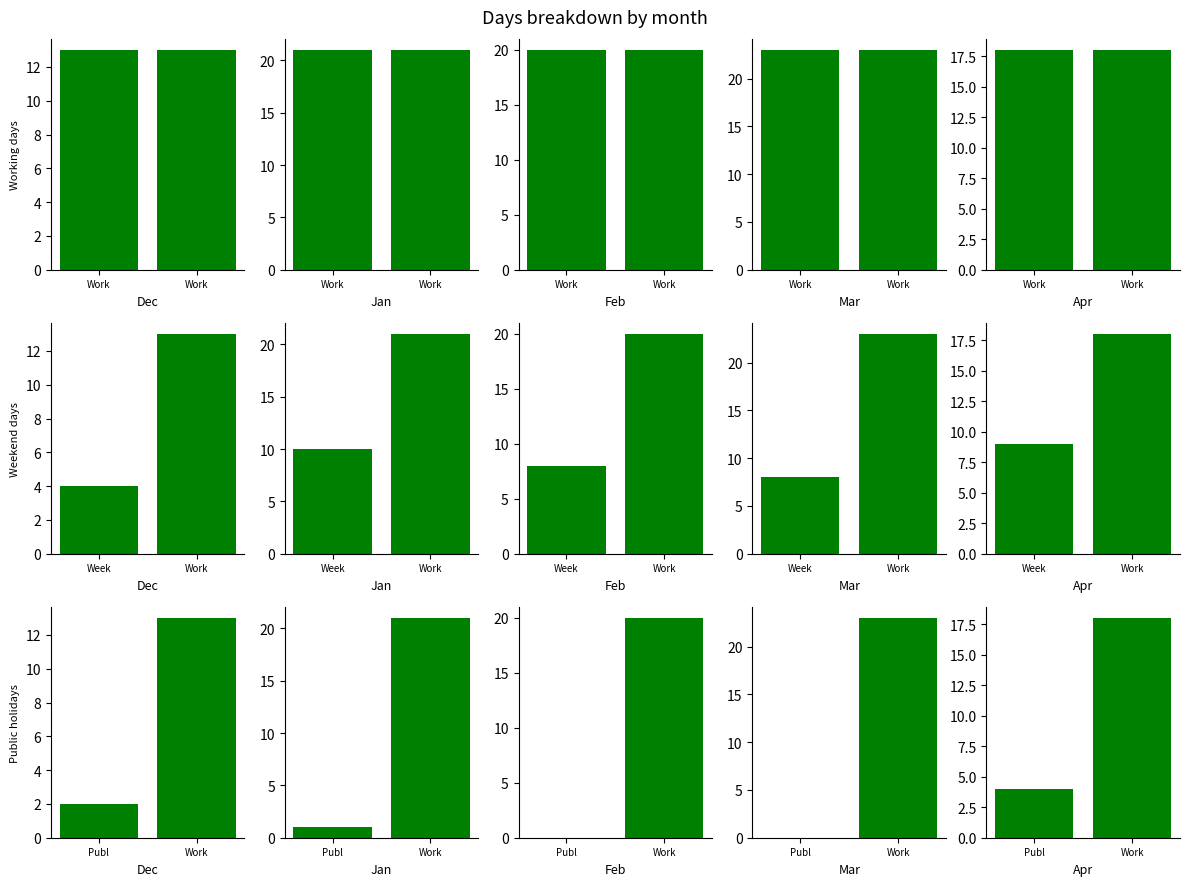

The value of Working days at January 2022 is 21. True or false?

True